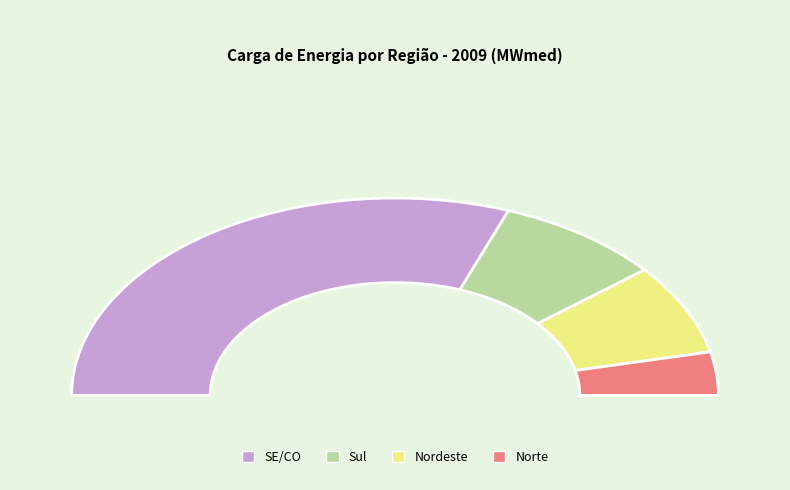

True or false: Nordeste accounts for 25% of the total.

False